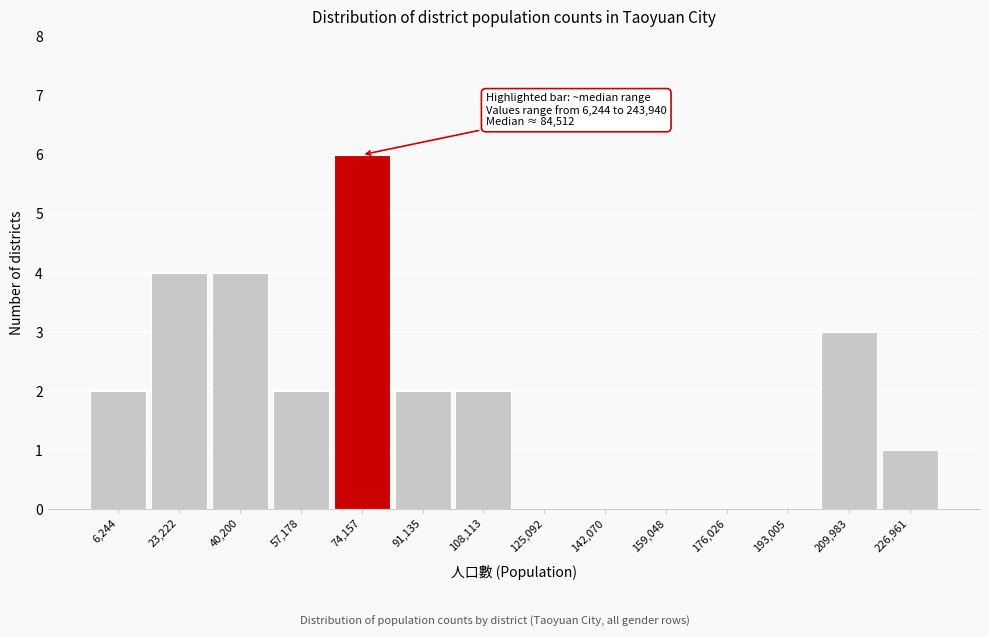

Reading right to left, list all the values displayed in this chart.

226,961=1	209,983=3	193,005=0	176,026=0	159,048=0	142,070=0	125,092=0	108,113=2	91,135=2	74,157=6	57,178=2	40,200=4	23,222=4	6,244=2